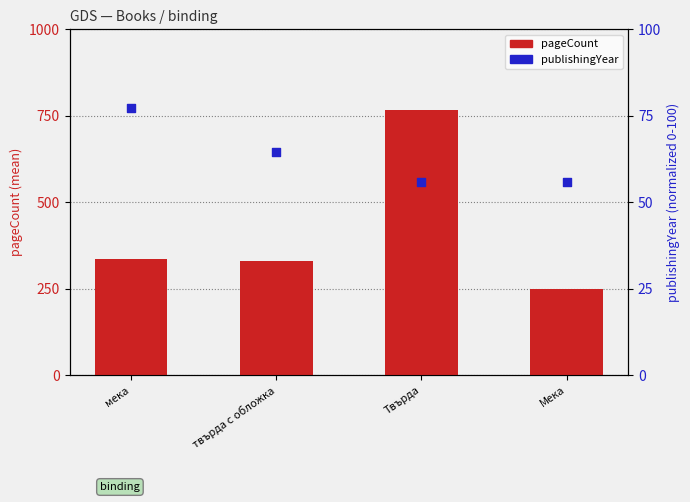

Which series has the widest spread of Y values?

pageCount